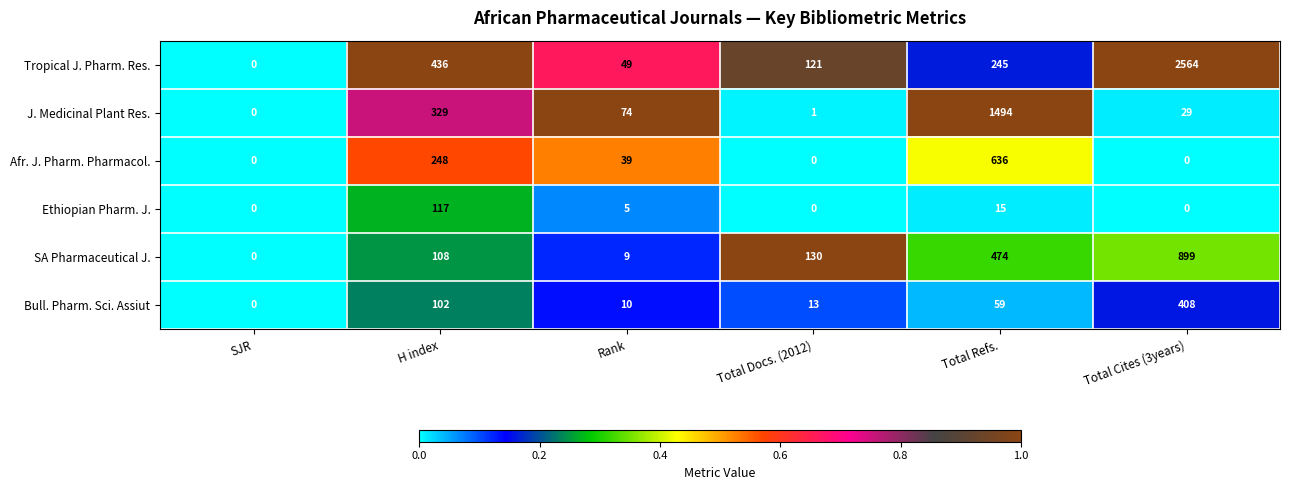

How many distinct data groups are displayed?

6